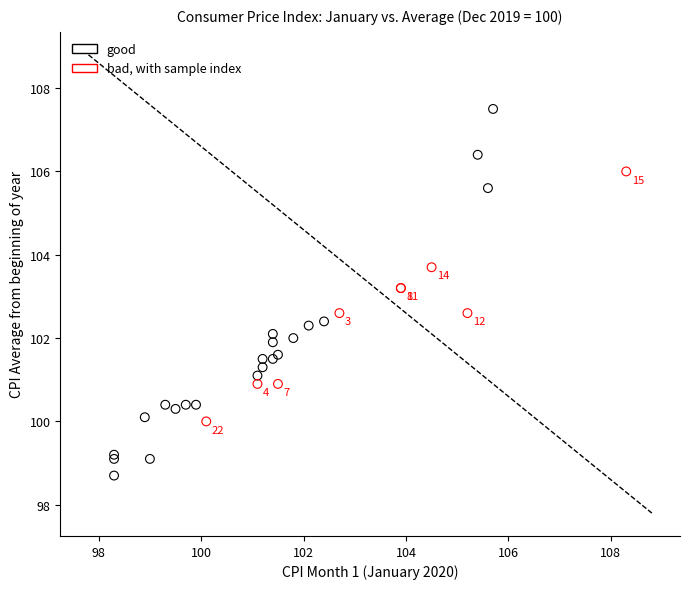

Which series reaches the maximum Y coordinate?

good